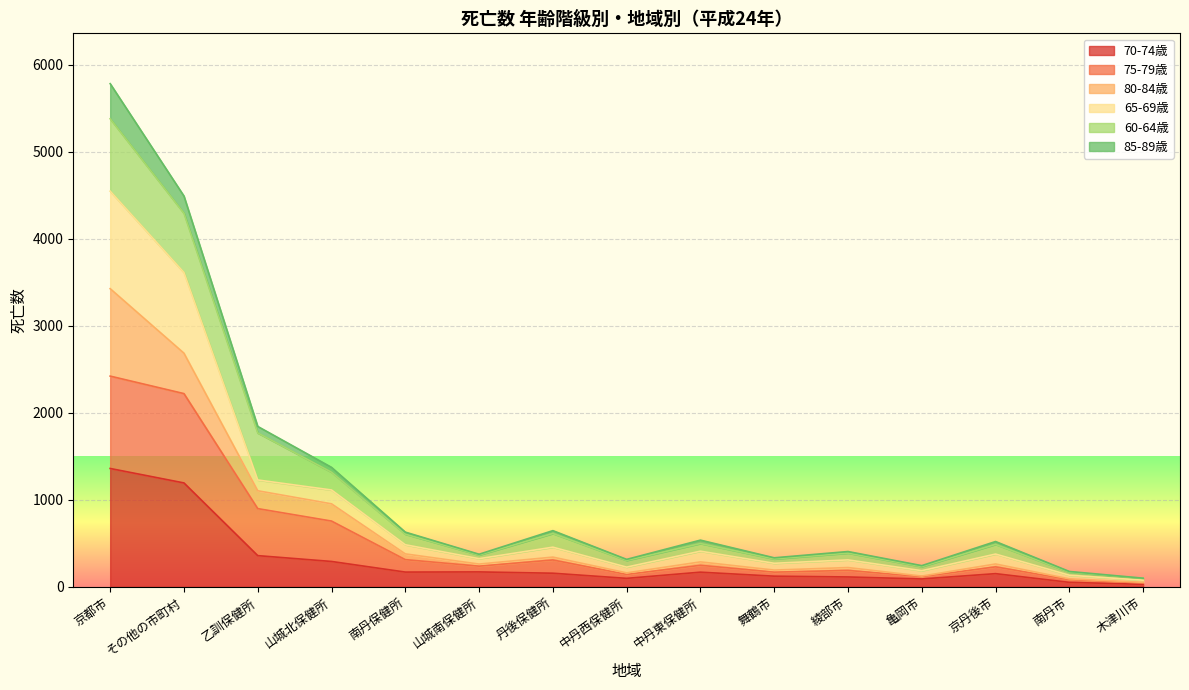

At which category is the sum across all series the highest?

京都市